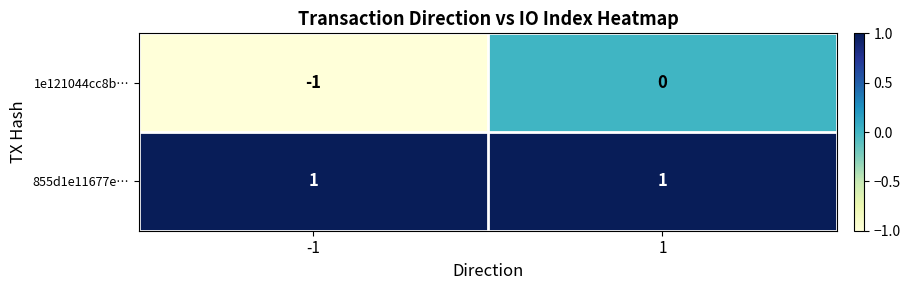

The 1e121044cc8b… series shows 0 at -1. True or false?

False